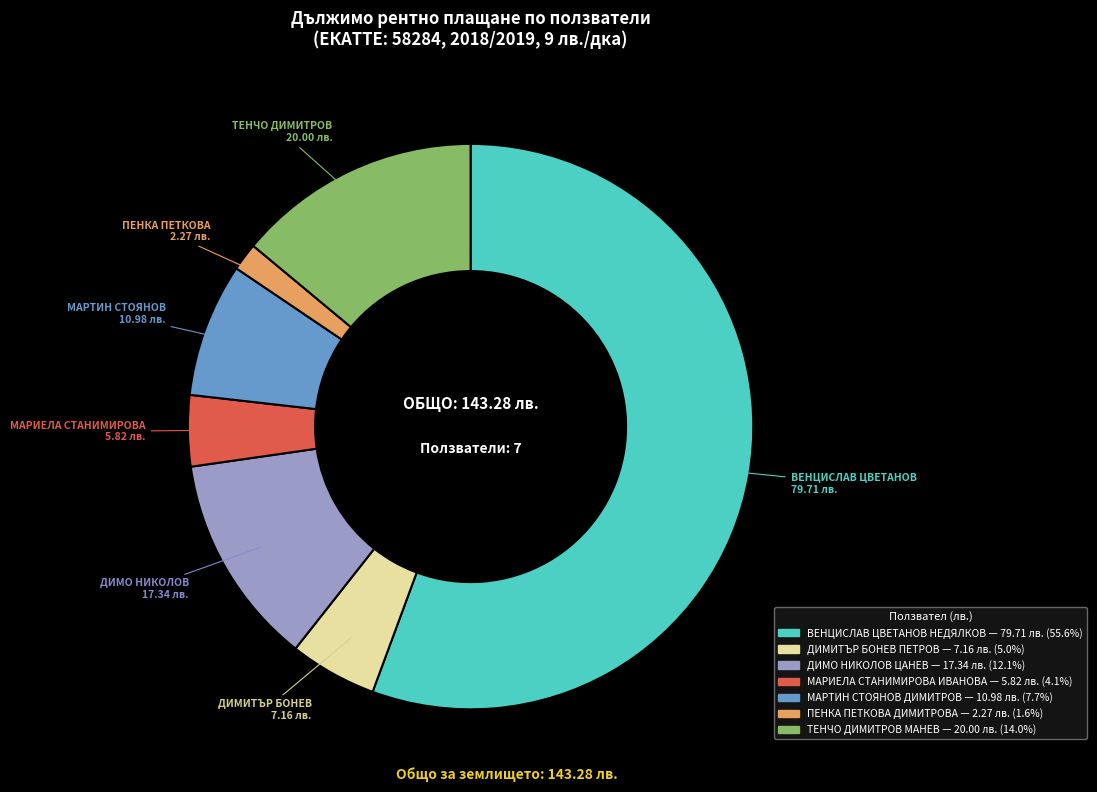

Combined, do ТЕНЧО ДИМИТРОВ МАНЕВ and ПЕНКА ПЕТКОВА ДИМИТРОВА account for over 50%?

No